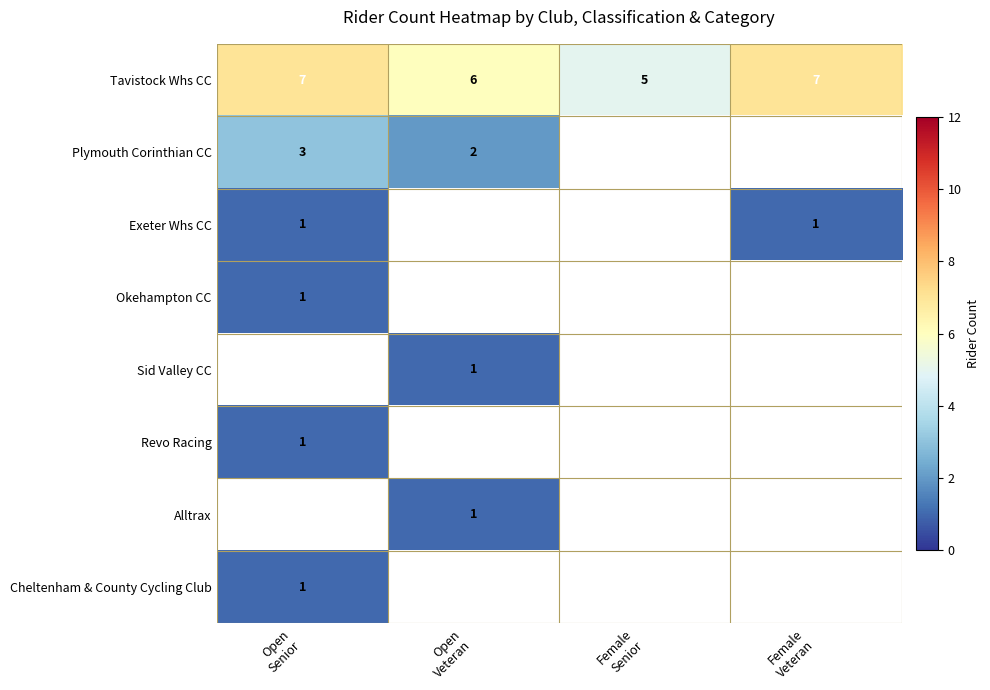

At how many categories does at least one series exceed 4?

4